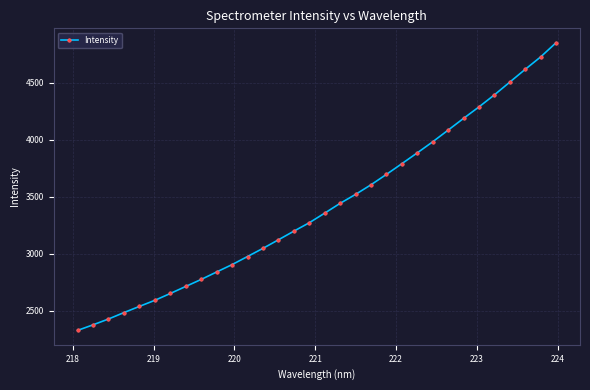

What is the difference between the maximum and minimum values?

2523.0